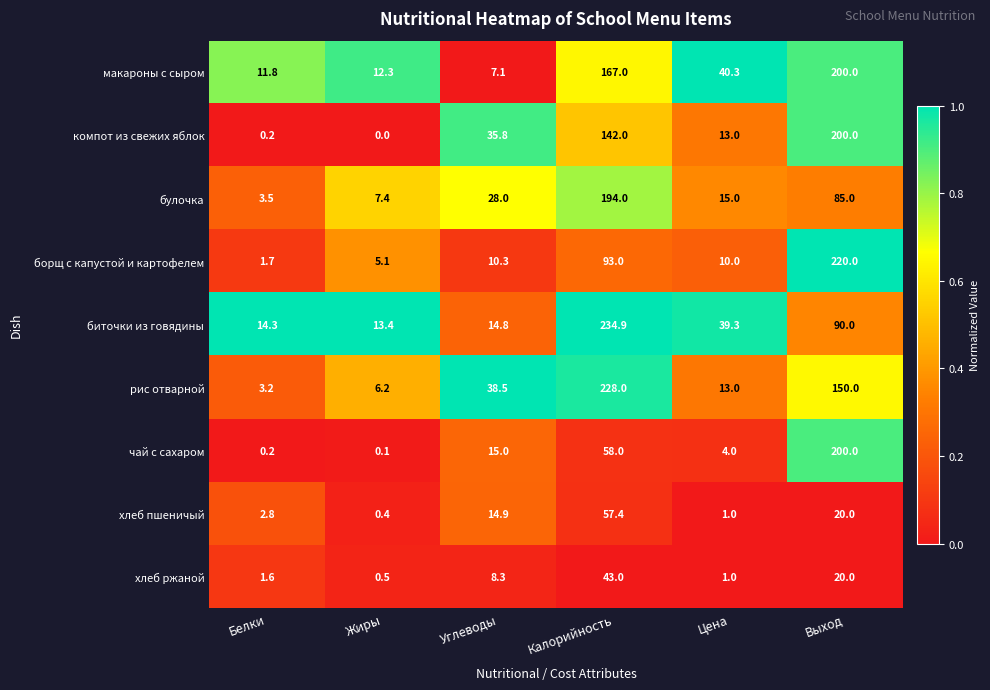

What is the maximum value shown in the chart?

234.9